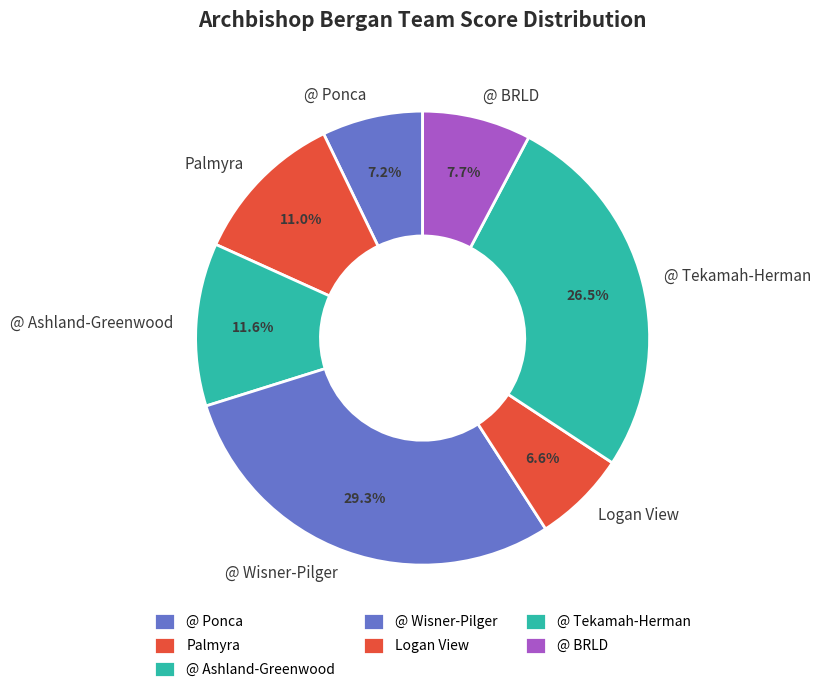

What percentage is NOT represented by @ BRLD?

92.3%